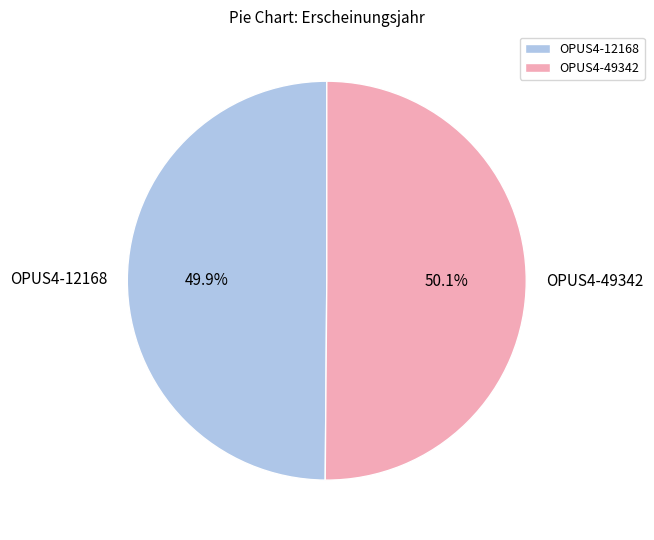

Combined, do OPUS4-49342 and OPUS4-12168 account for over 50%?

Yes